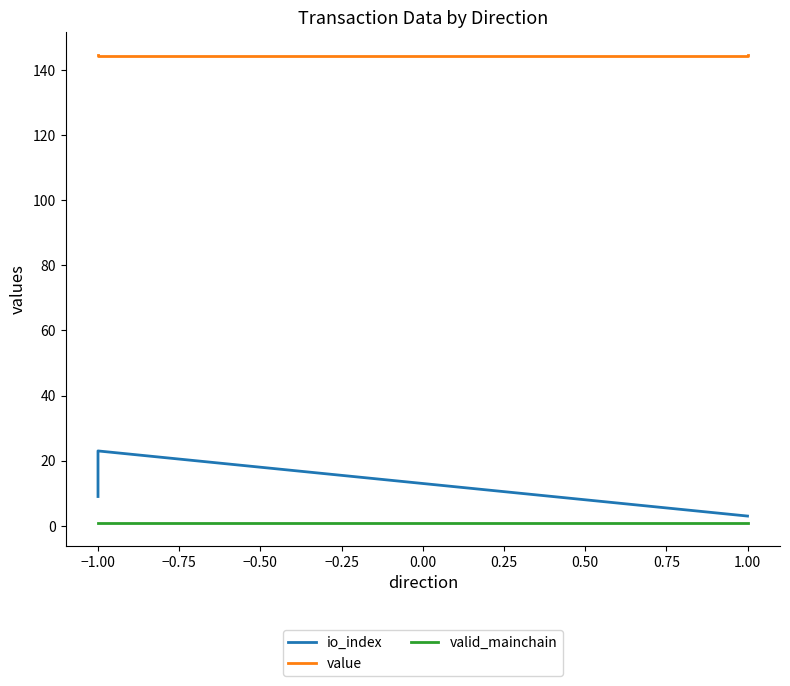

True or false: valid_mainchain and io_index intersect in this chart.

False